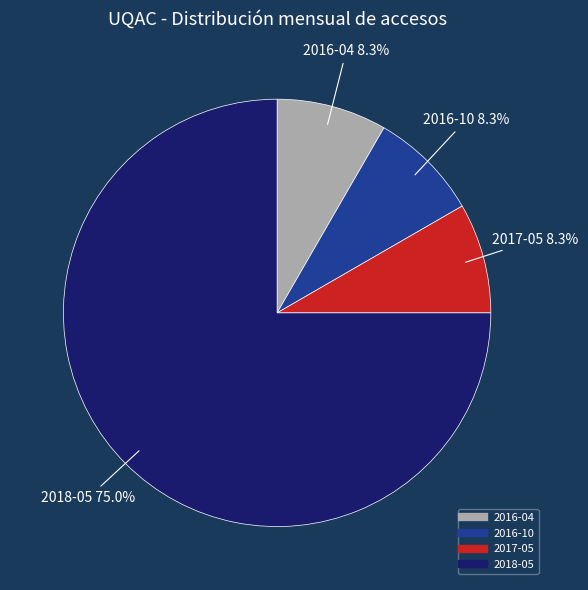

Which slice represents more than half of the pie?

2018-05